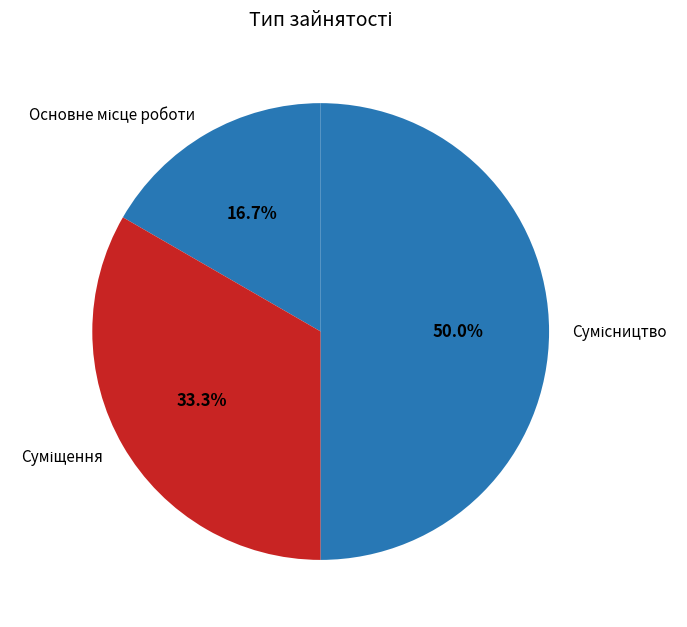

What is the ratio of the value at Сумісництво to the value at Суміщення?

1.5